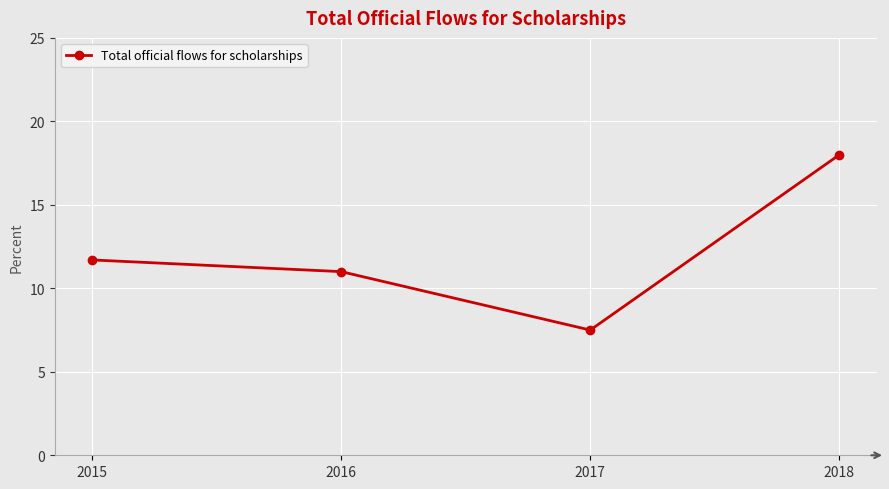

Between 2015 and 2017, which is larger?

2015